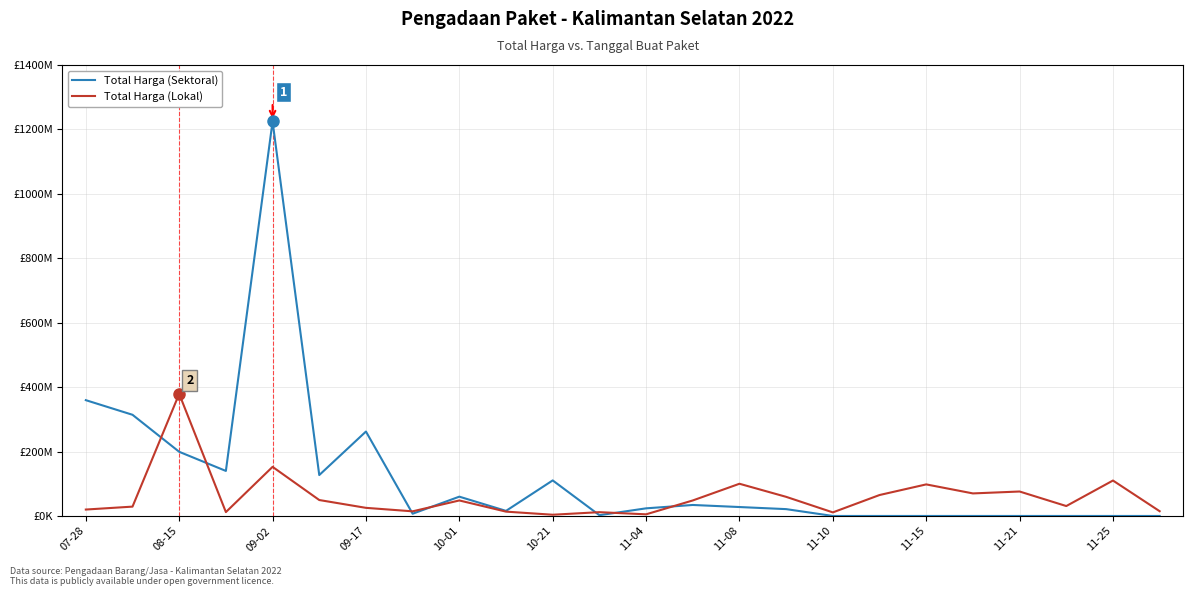

What are all the series names shown in the legend?

Total Harga (Sektoral), Total Harga (Lokal)